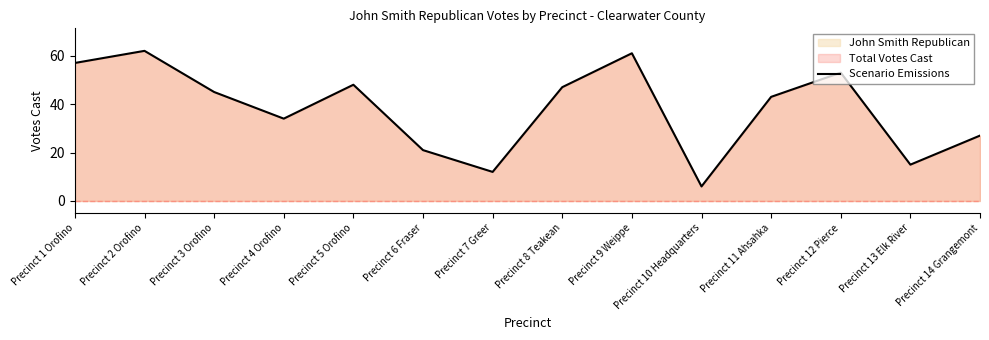

The value at Precinct 4 Orofino is 52. True or false?

False